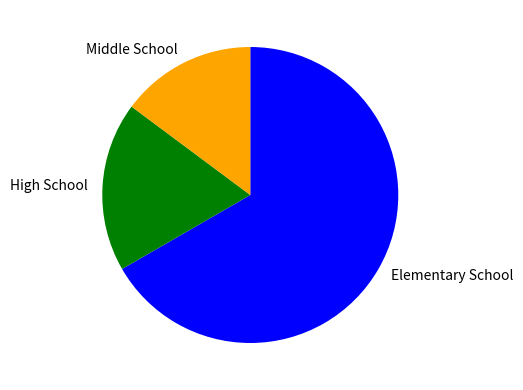

Do Middle School and Elementary School together represent more than half of the pie?

Yes